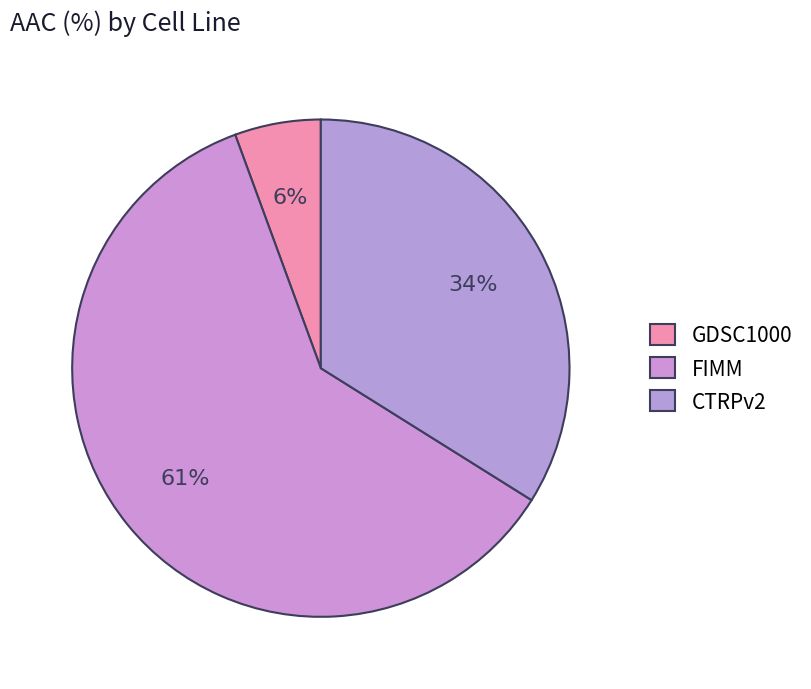

The CTRPv2 slice represents 34% of the pie. True or false?

True